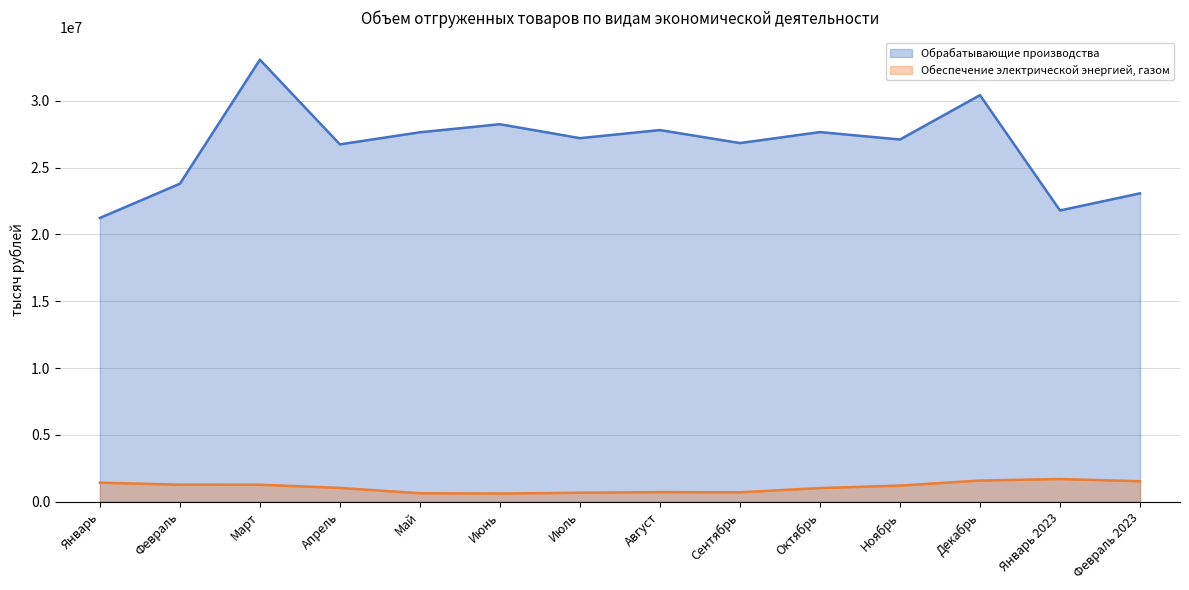

Where is Обрабатывающие производства nearest to the value 27155891?

Июль